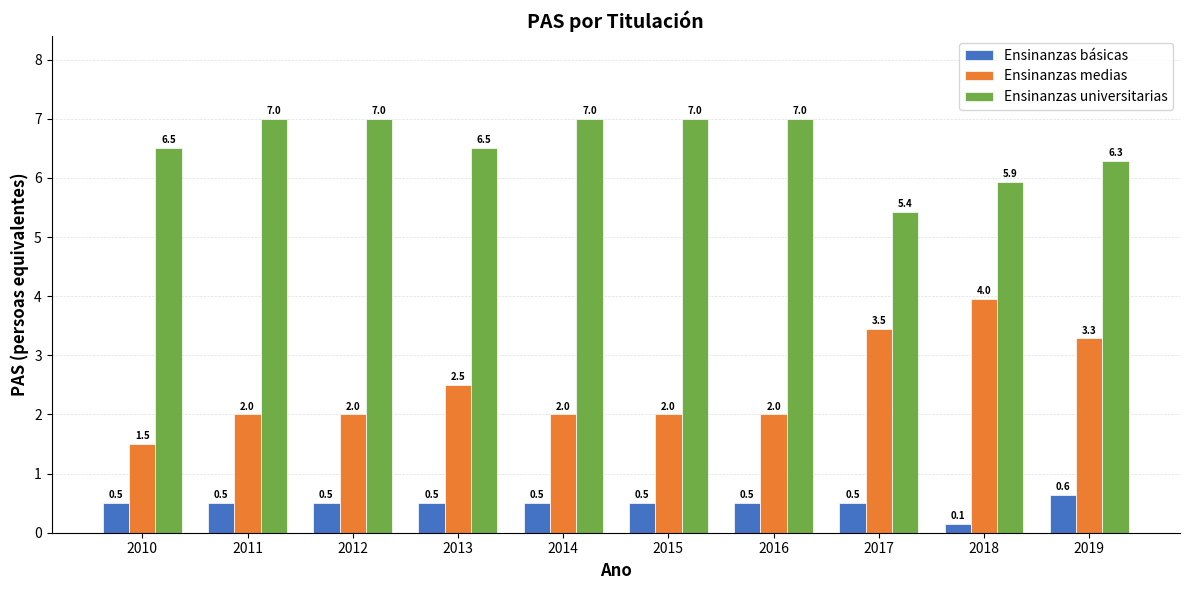

List the series in order of their overall mean, highest first.

Ensinanzas universitarias, Ensinanzas medias, Ensinanzas básicas